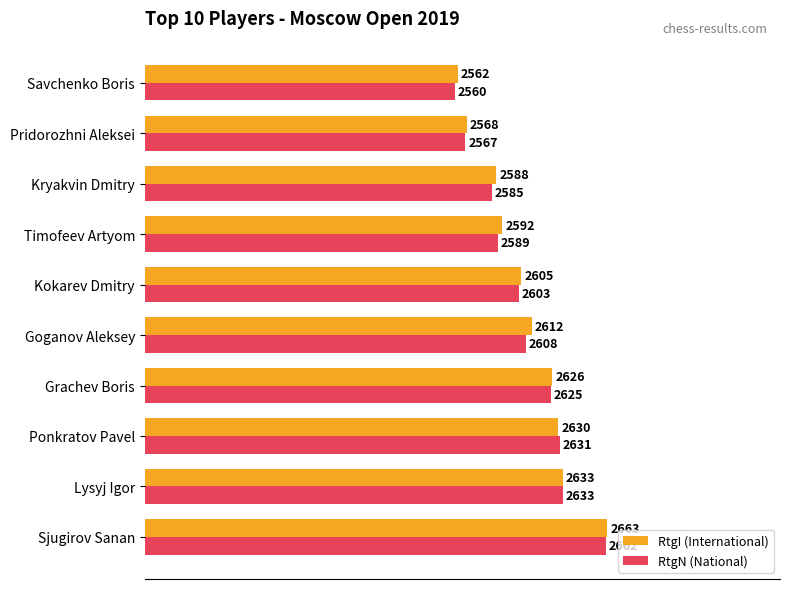

How many categories are shown in the chart?

10